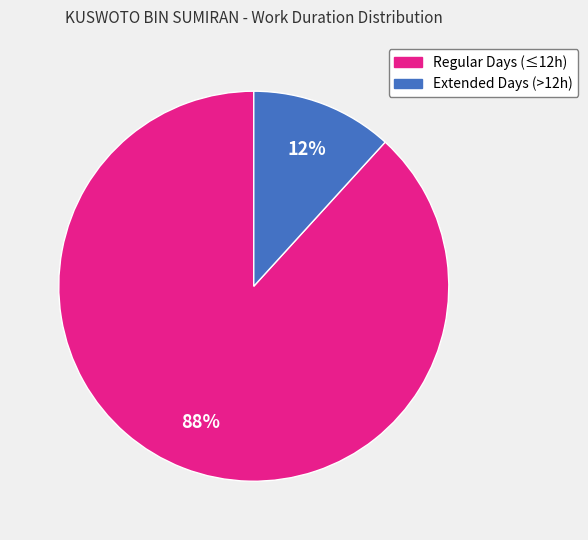

To the nearest percent, what is the difference between the largest and smallest slice percentages?

76%